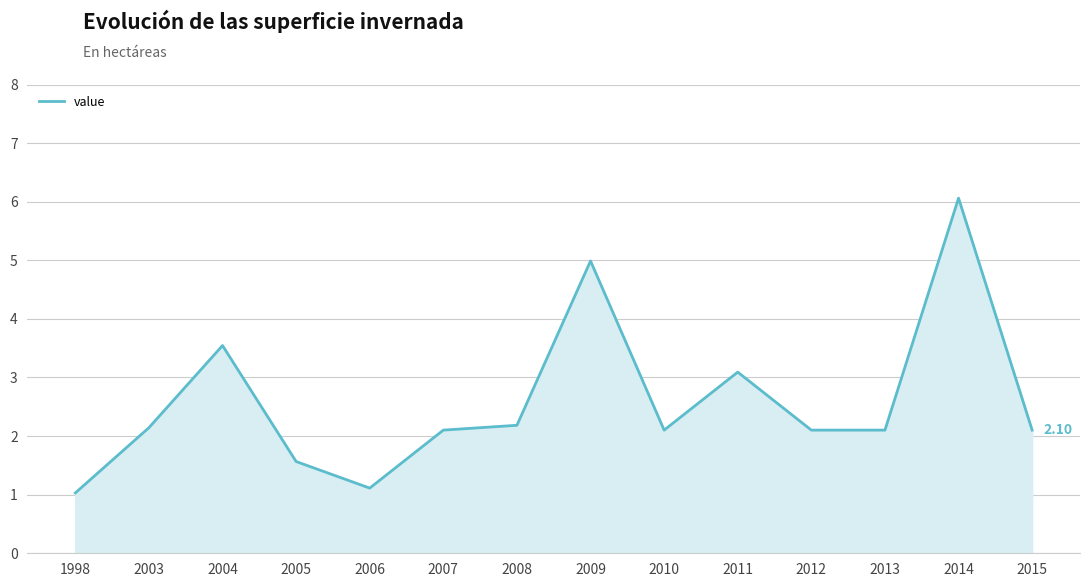

Approximately how many times larger is the value at 2007 compared to 2014?

0.3